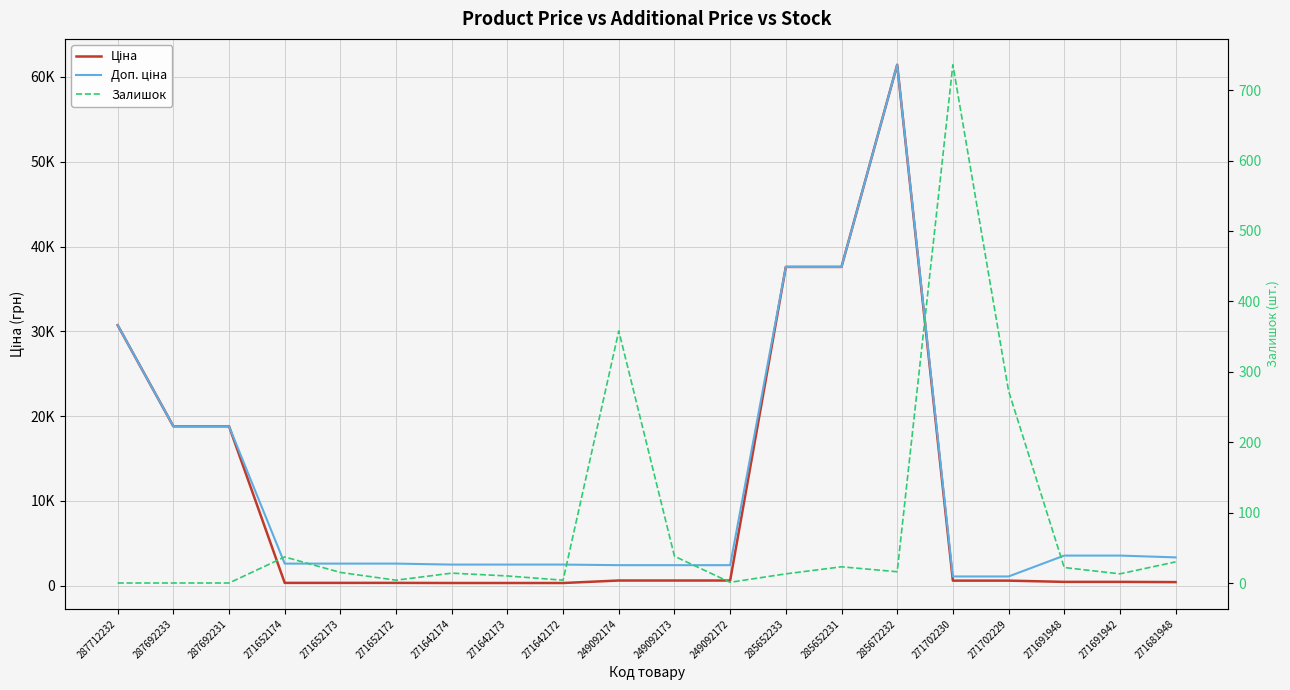

What is the label of the 3rd point from the left?

287692231